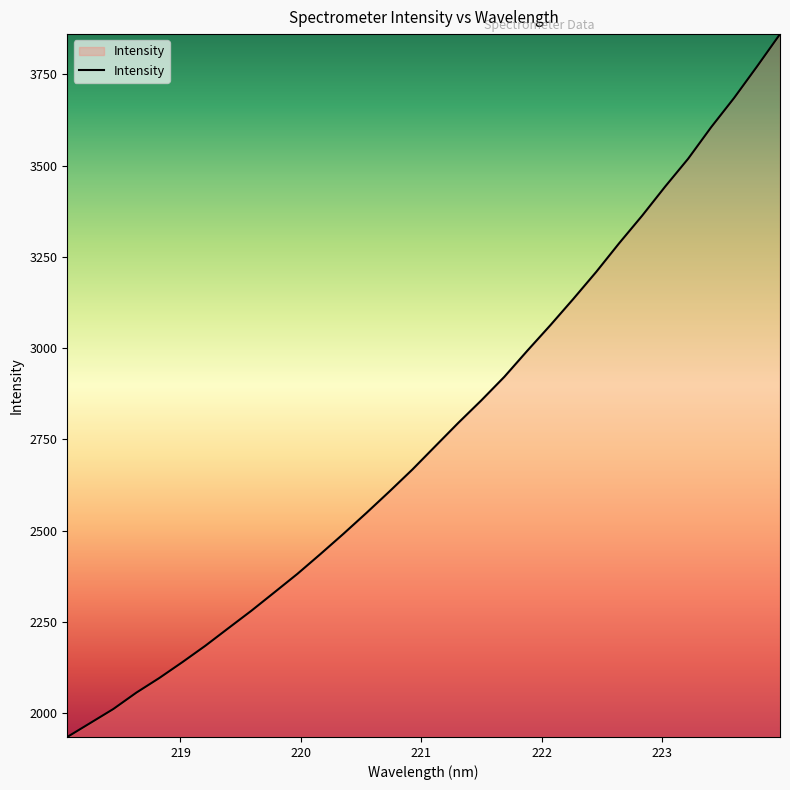

What is the greatest value displayed?

3859.7